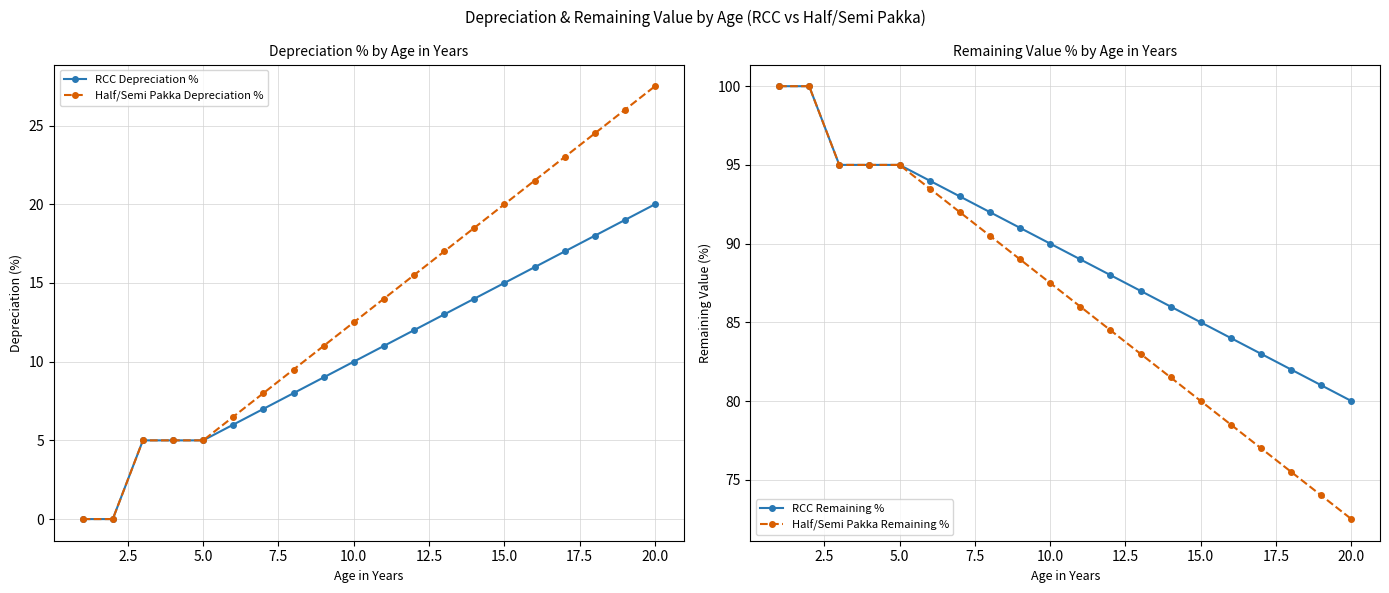

Read the Half/Semi Pakka Depreciation % value at 20.0.

27.5